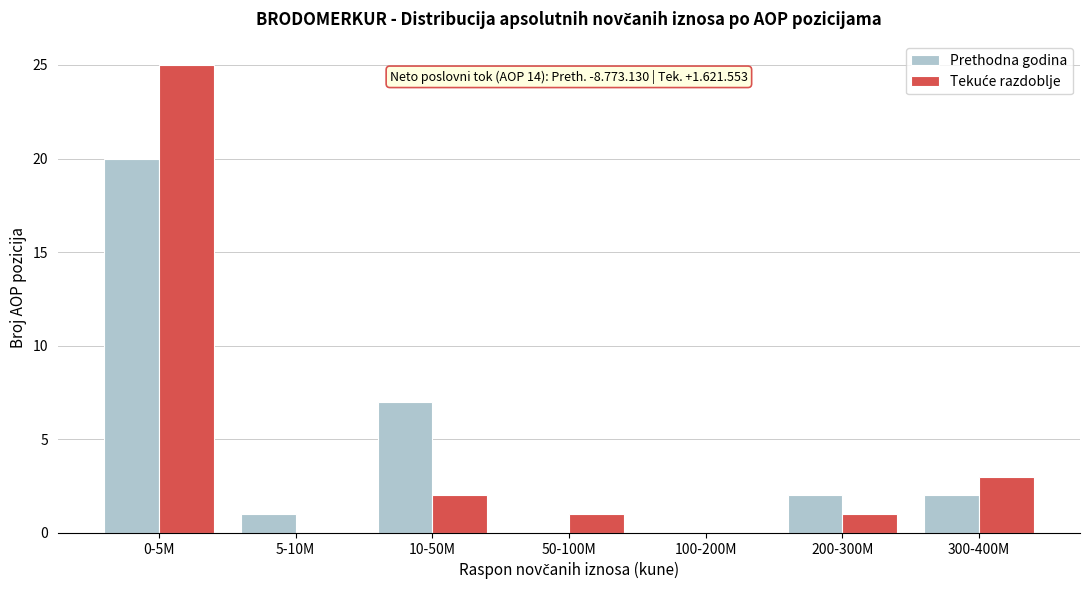

Is it true that Prethodna godina equals 1 at 300-400M?

False